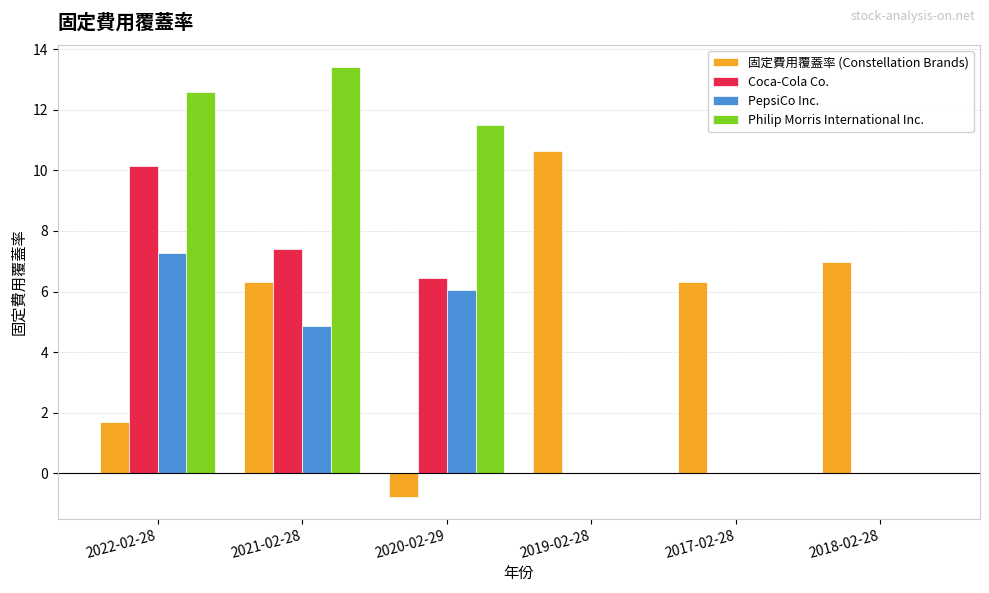

The value of PepsiCo Inc. at 2019-02-28 is 0.0. True or false?

True